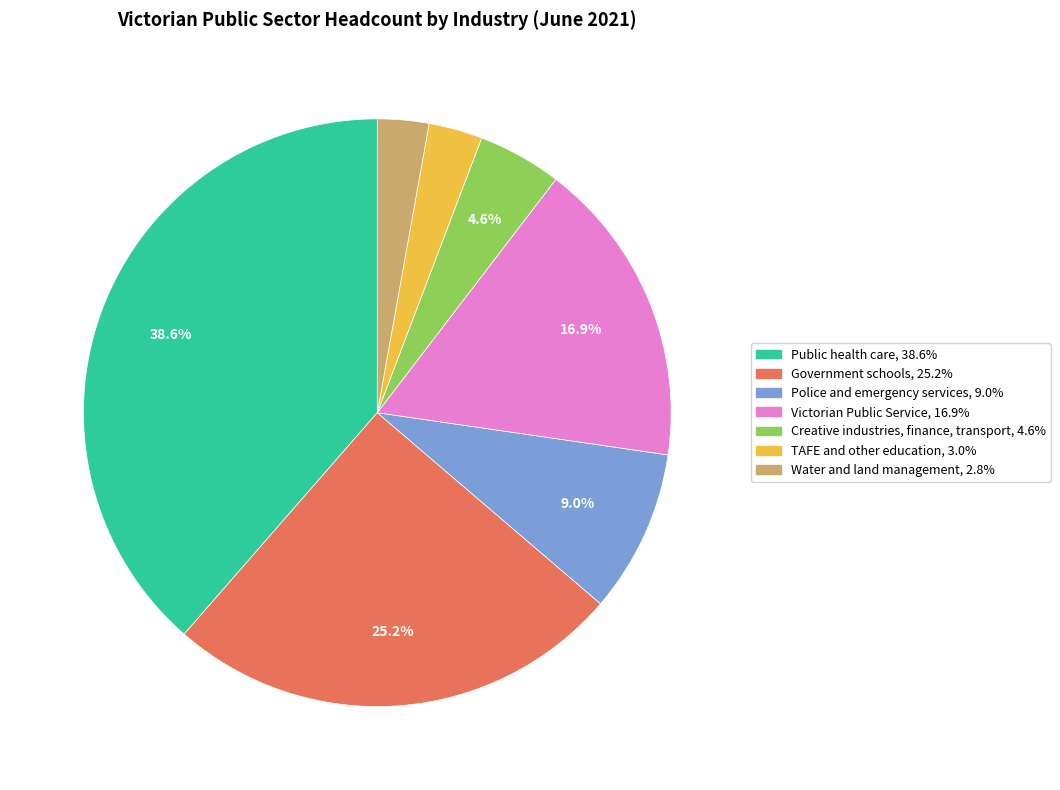

Which has a higher value, Creative industries, finance, transport or Government schools?

Government schools